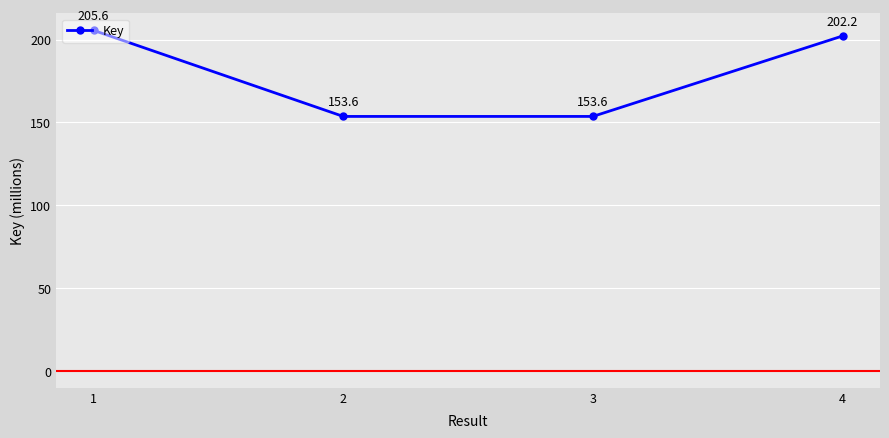

Is it true that the value at 3 is 51.4?

False